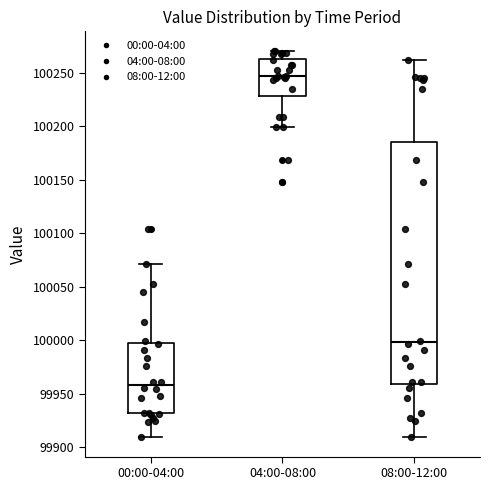

Which box's median line is the lowest?

00:00-04:00